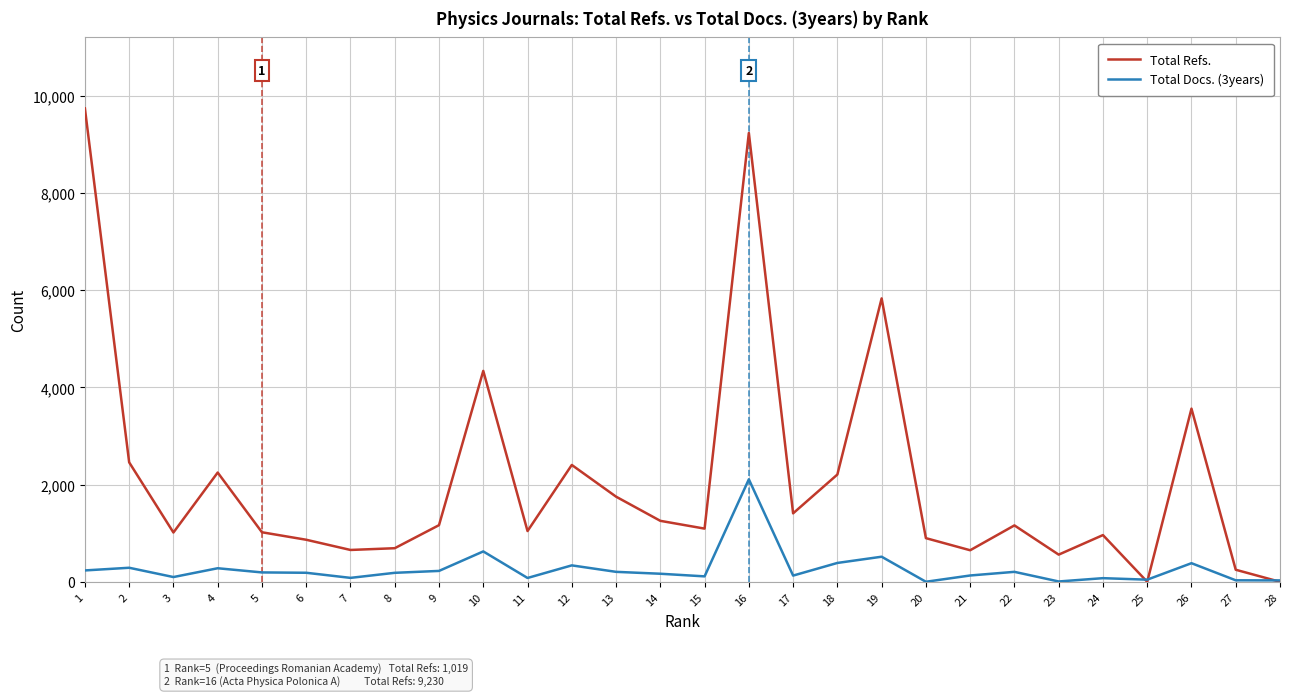

Is the value of Total Docs. (3years) at 17 greater than the value of Total Refs. at 9?

No